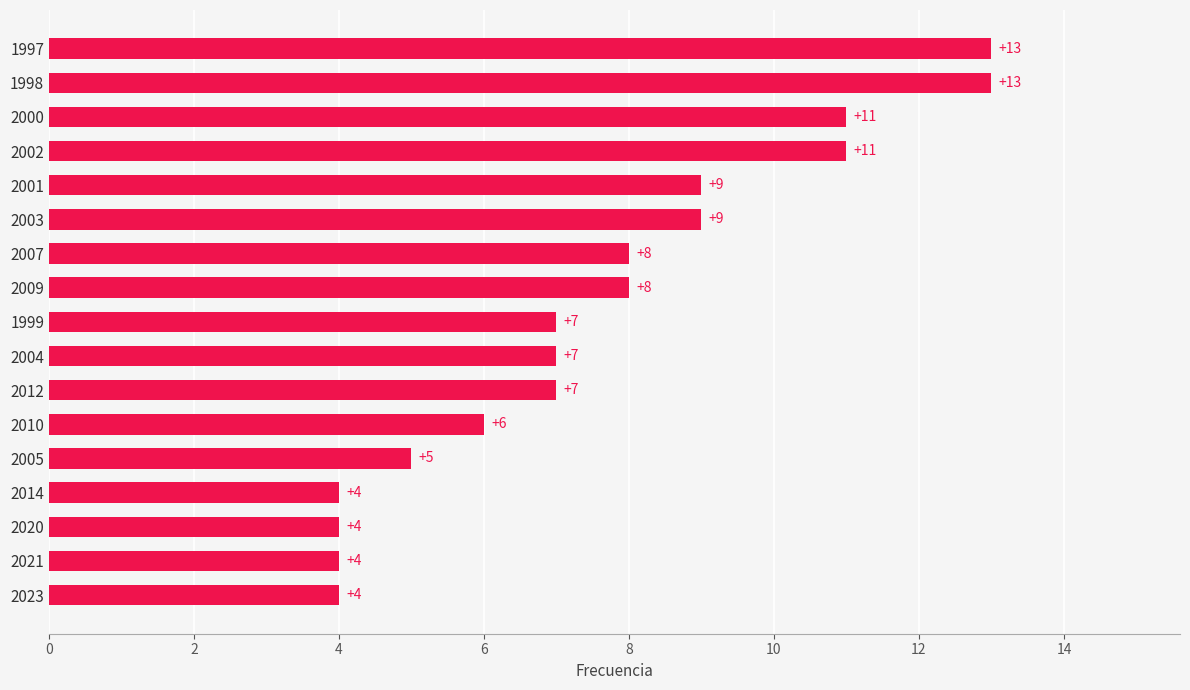

The value at 1999 is 7. True or false?

True